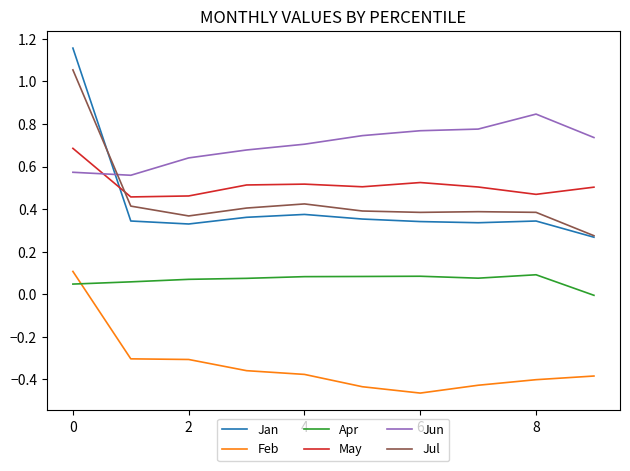

Which series has the largest range (max minus min)?

Jan